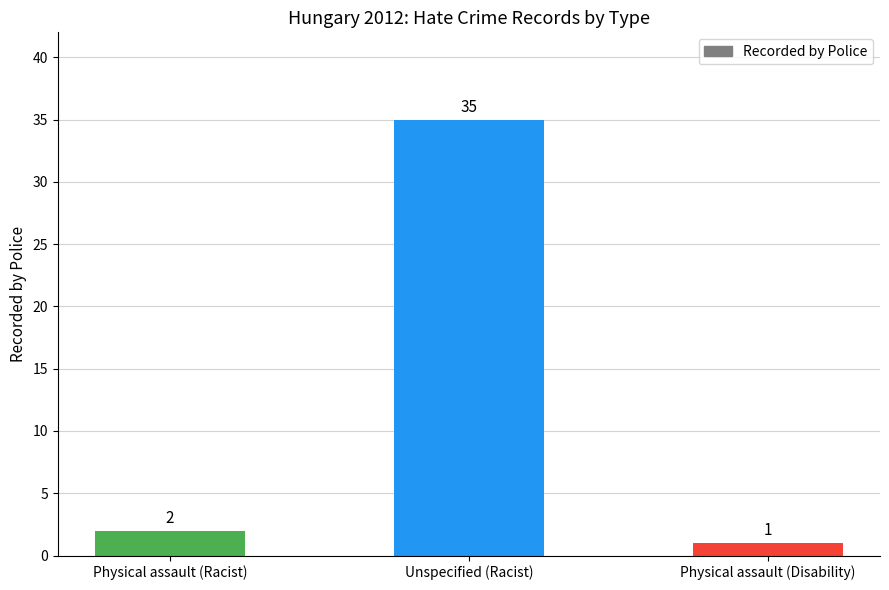

What is the ratio of the value at Physical assault (Racist) to the value at Unspecified (Racist)?

0.1